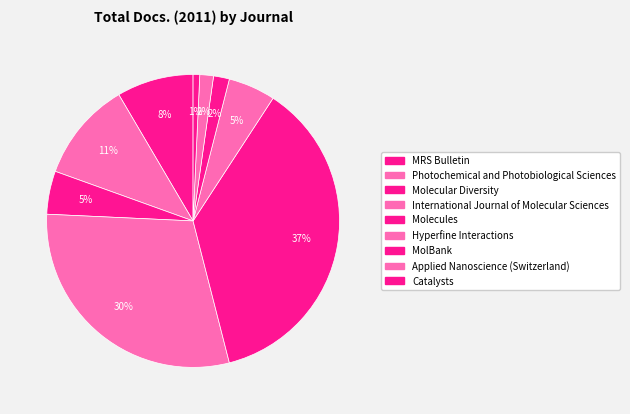

Is it true that Applied Nanoscience (Switzerland) is 2% of the pie?

True